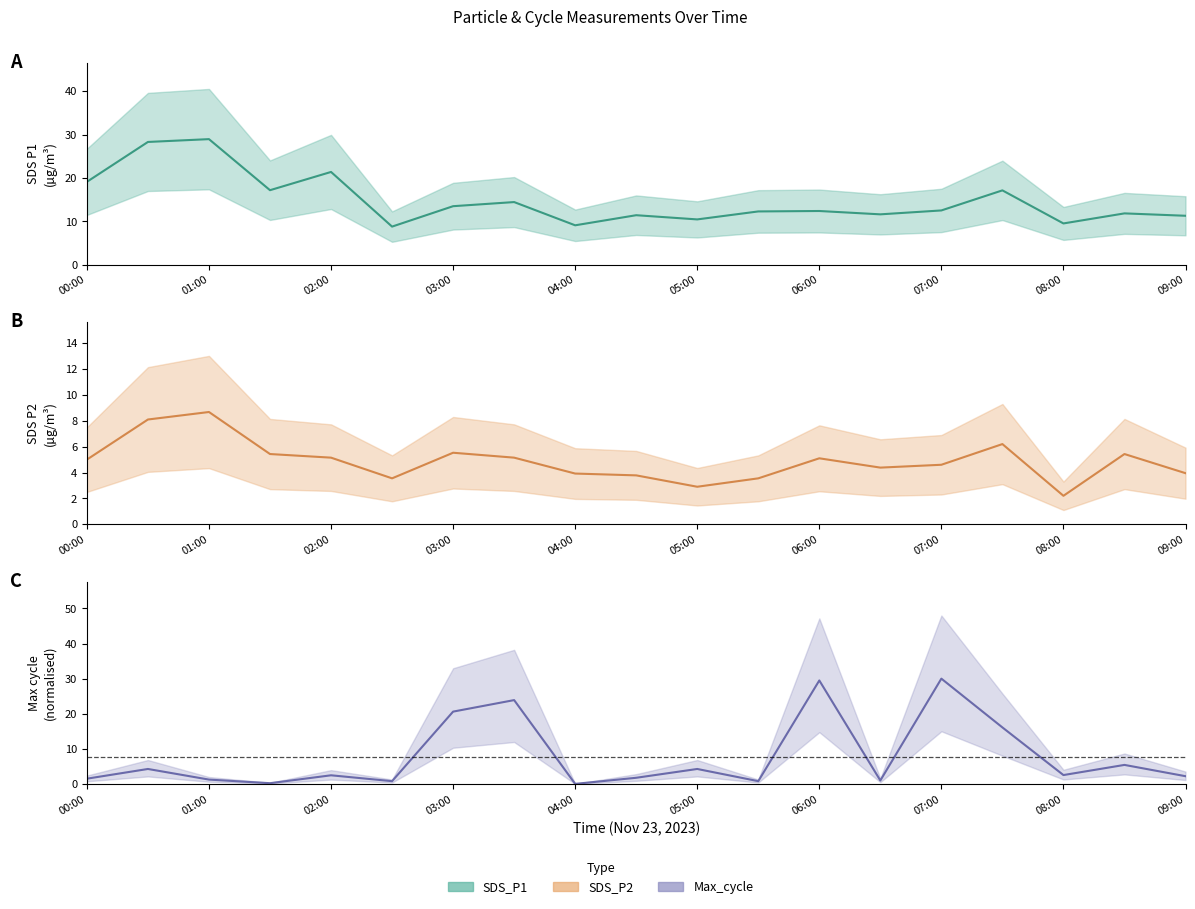

What are all the series names shown in the legend?

SDS_P1, SDS_P2, Max_cycle